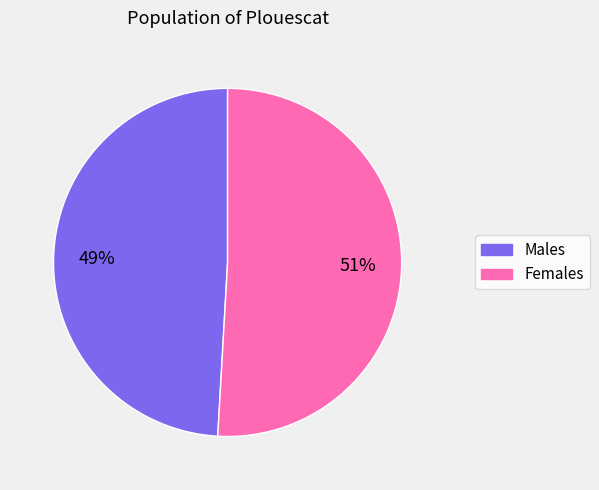

To the nearest percent, what is the average slice percentage?

50%